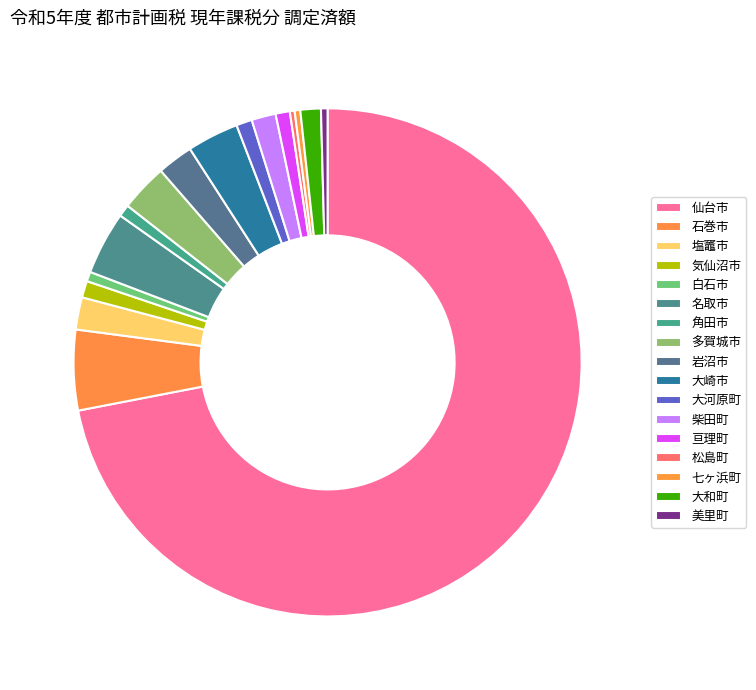

To the nearest percent, what percentage of the pie is 名取市?

4%